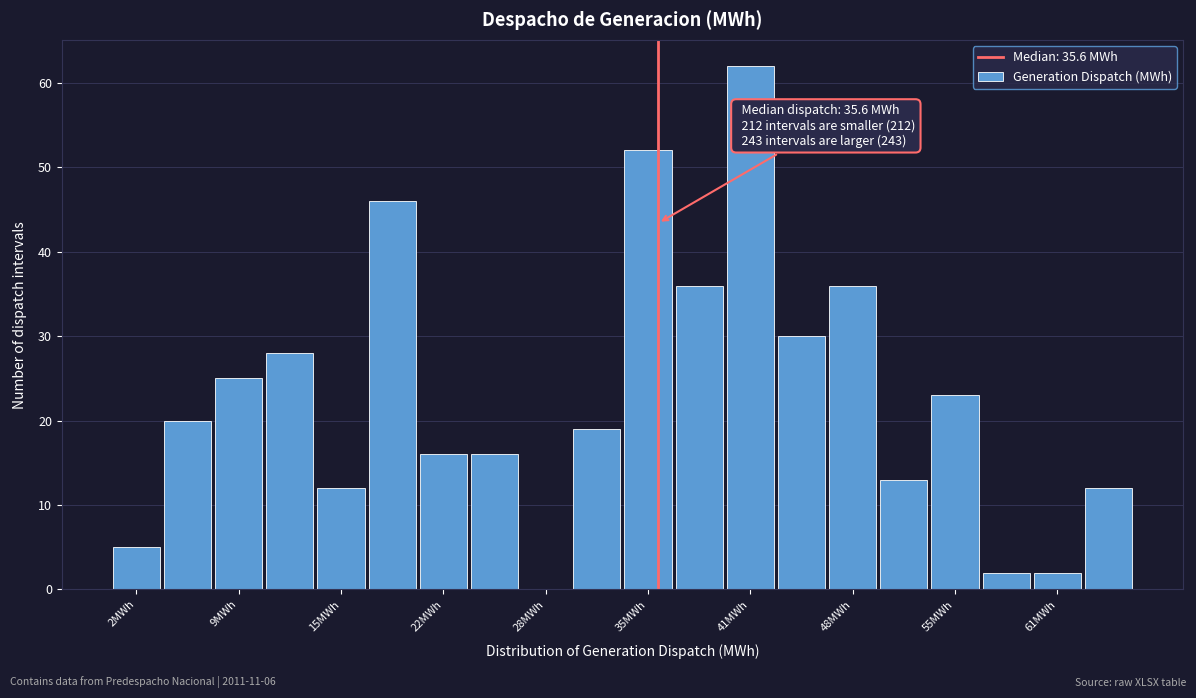

Around what value on the x-axis is the tallest bar? Give the approximate position of its centre, as read against the axis.

41